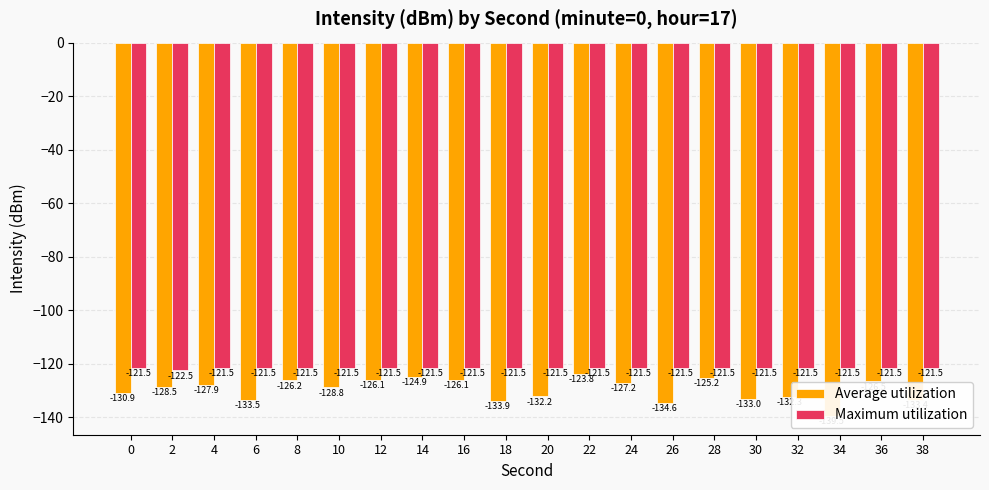

True or false: Average utilization has a value of -173.4 at 16.

False